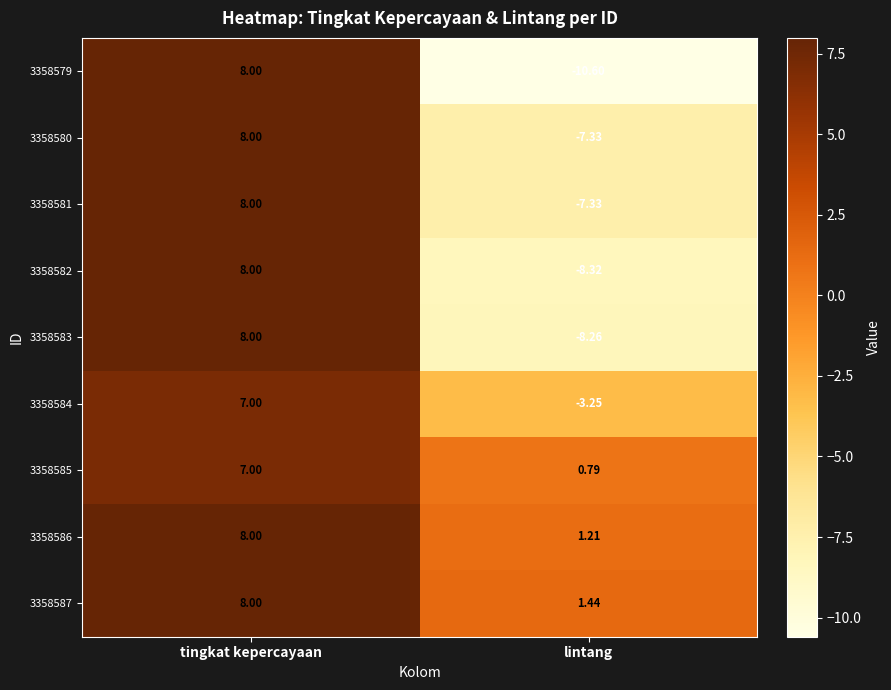

At how many categories does at least one series exceed 0?

2